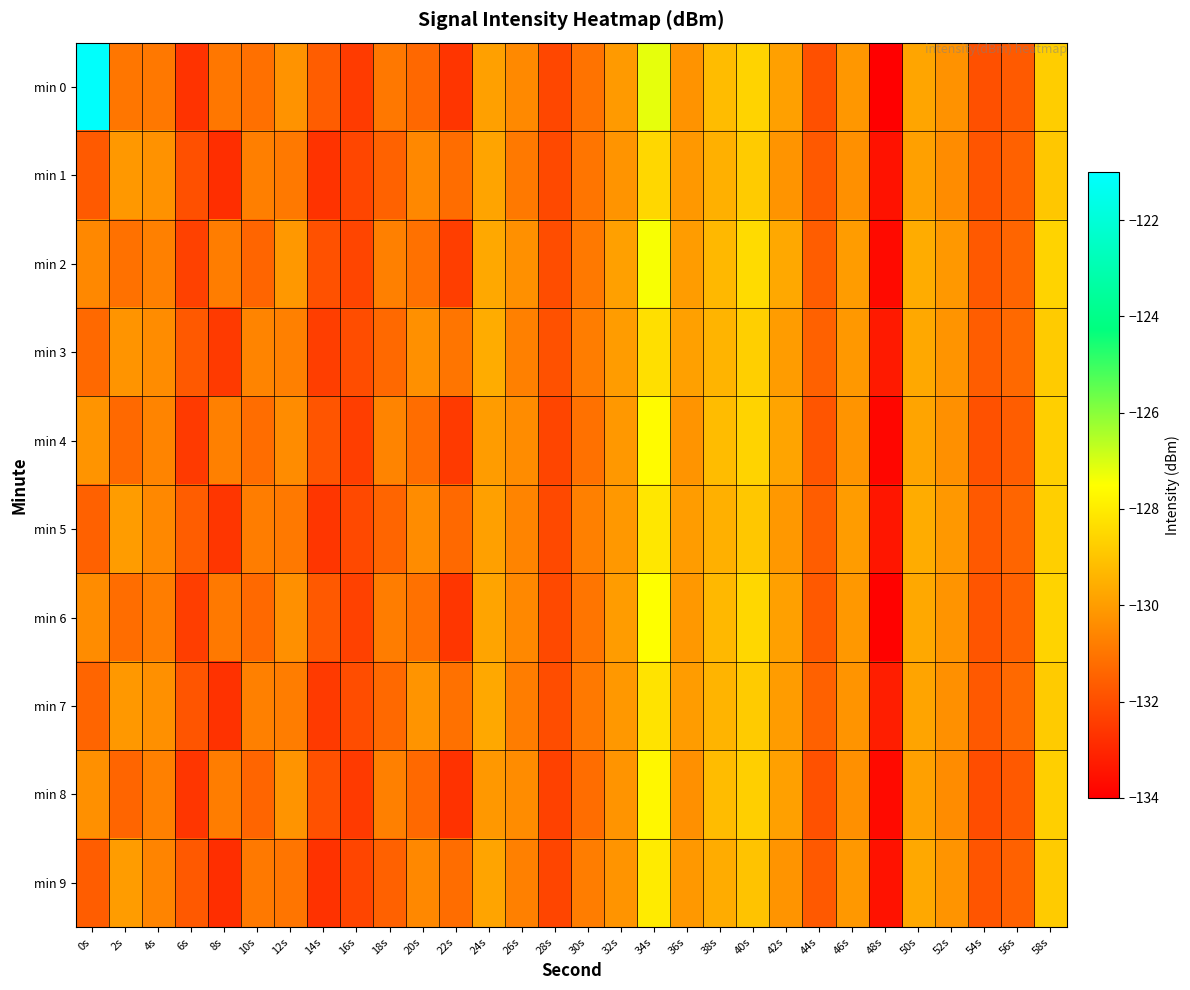

Which series has the largest total across all categories?

min 0